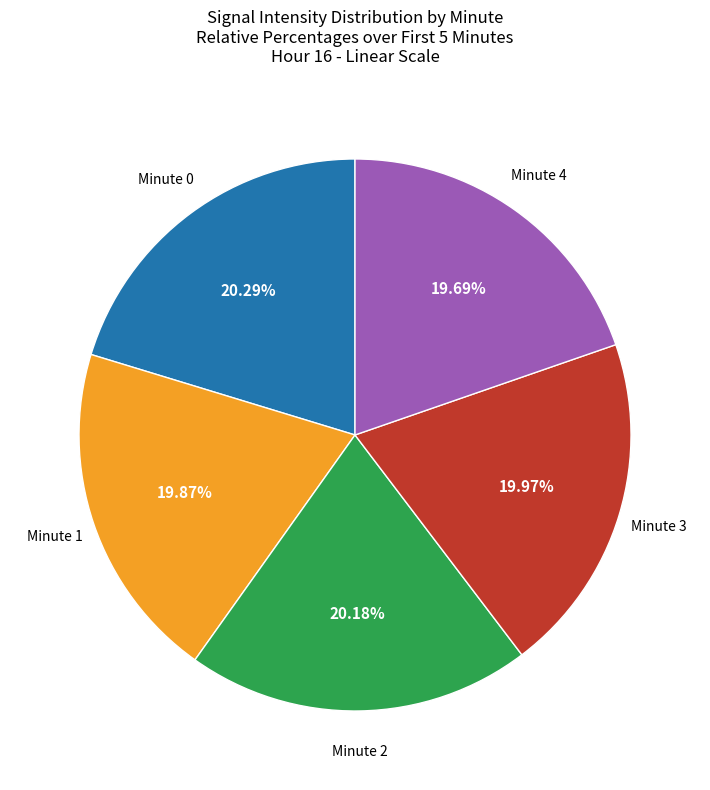

Is there a majority slice in this chart?

No